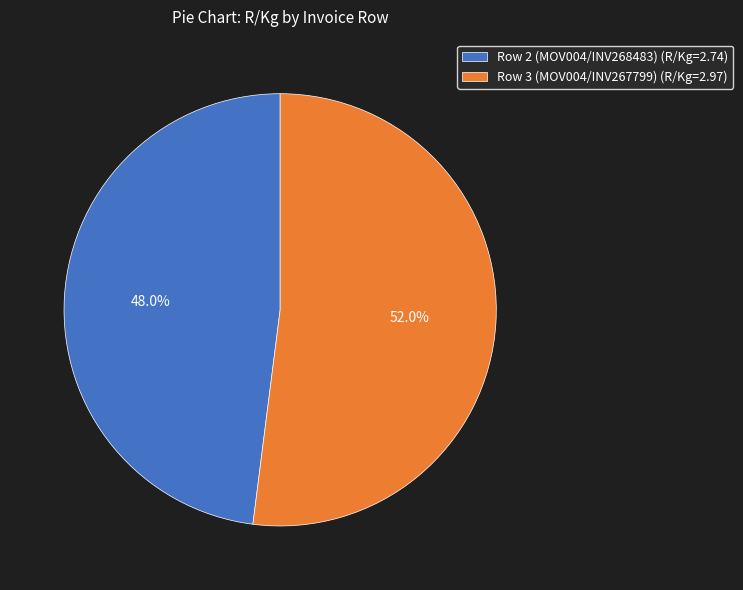

To the nearest percent, what is the difference between the Row 2 (MOV004/INV268483) and Row 3 (MOV004/INV267799) slice percentages?

4%